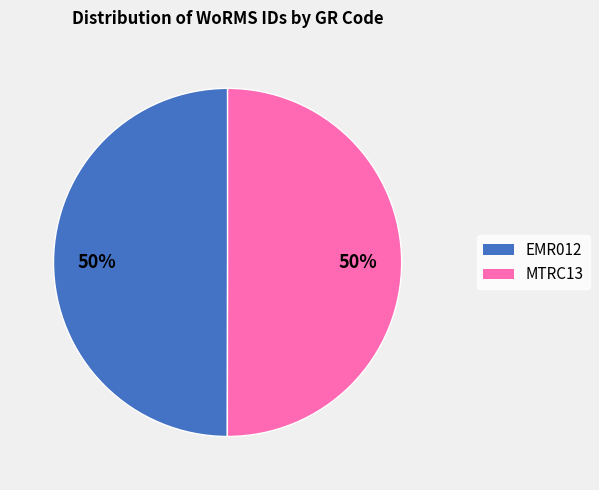

Do EMR012 and MTRC13 together represent more than half of the pie?

Yes